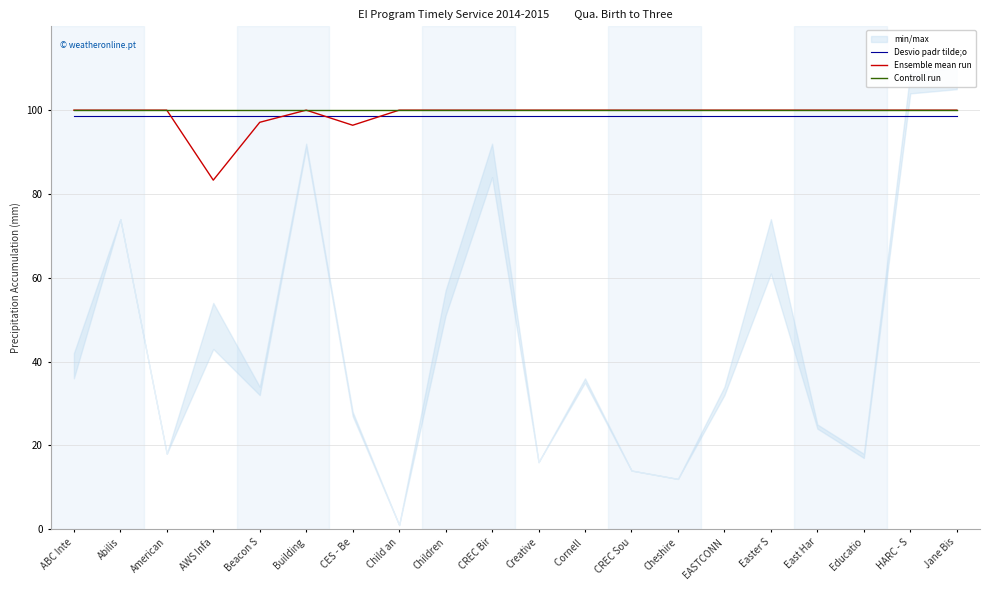

At which label does Controll run reach its minimum?

ABC Inte